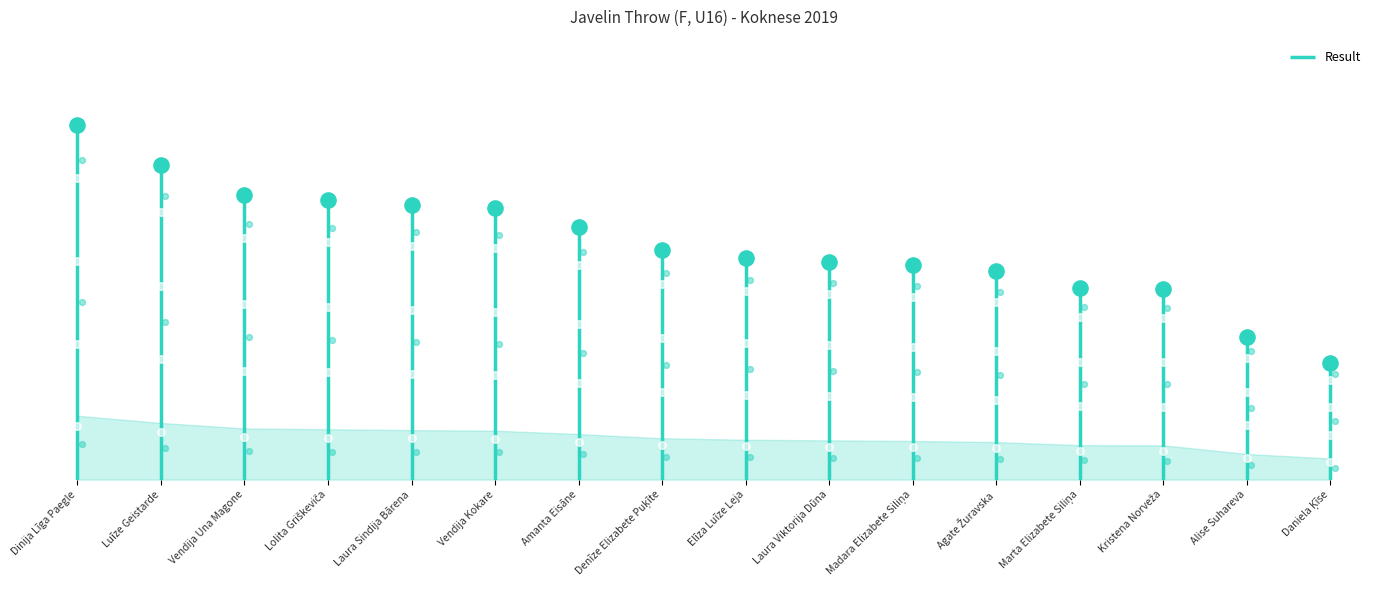

Approximately how many times larger is the value at Elīza Luīze Leja compared to Kristena Norveža?

1.2